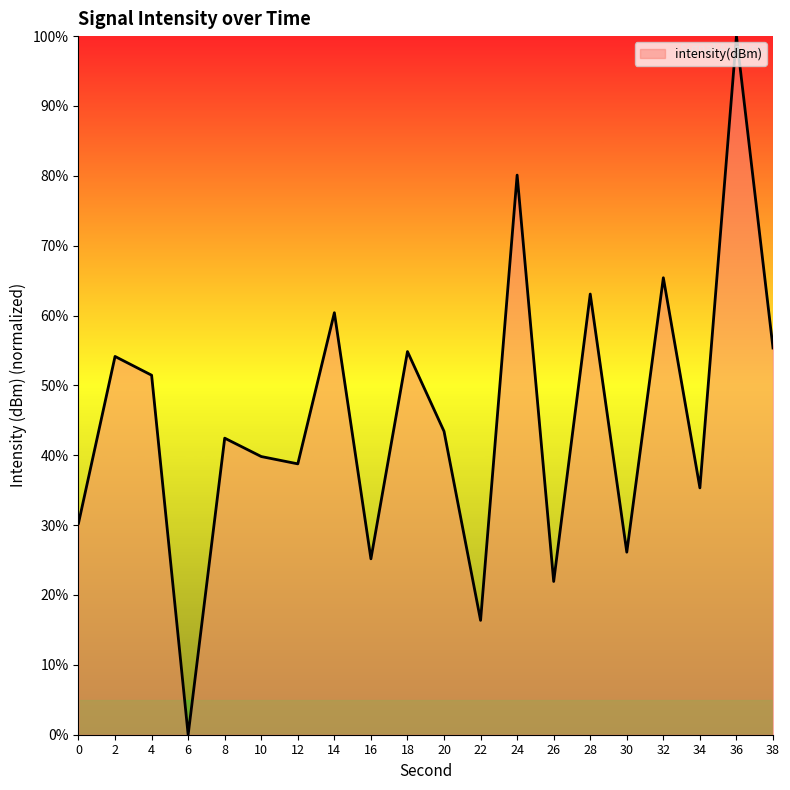

Reading left to right, extract all data points from this chart.

0=30.3	2=54.1	4=51.5	6=0.0	8=42.4	10=39.8	12=38.8	14=60.4	16=25.2	18=54.8	20=43.4	22=16.4	24=80.1	26=21.9	28=63.1	30=26.1	32=65.4	34=35.3	36=100.0	38=55.4